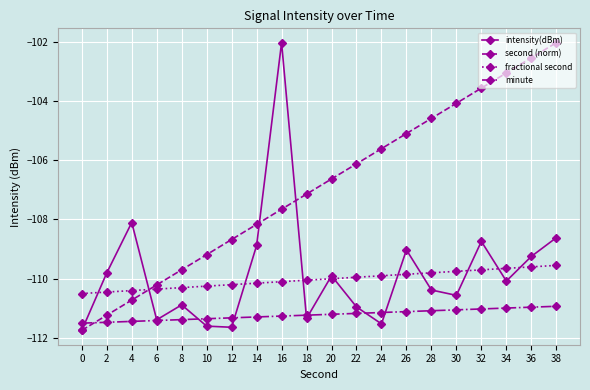

Which series has the largest total across all categories?

second (norm)